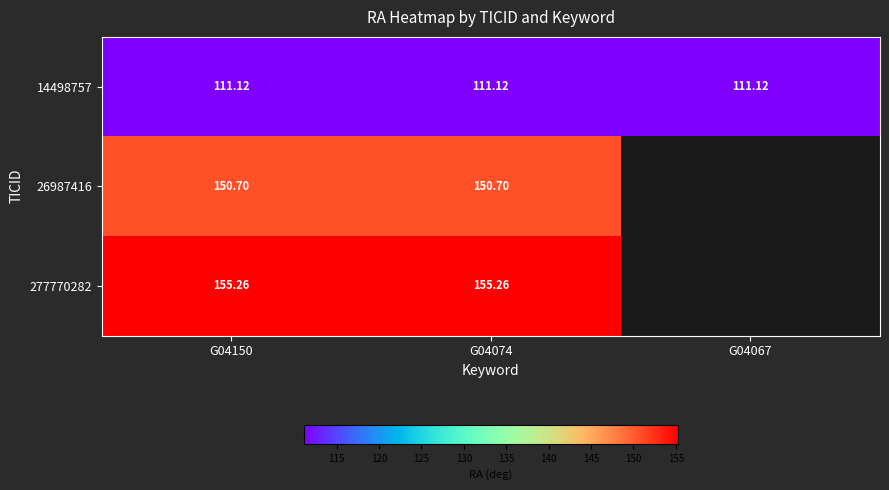

At which category is the sum across all series the highest?

G04150